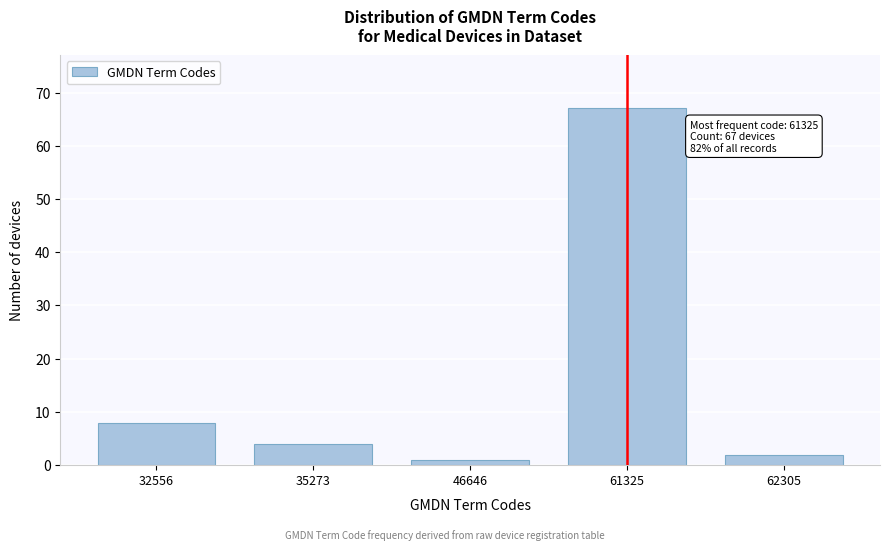

Reading left to right, extract all data points from this chart.

32556=8	35273=4	46646=1	61325=67	62305=2